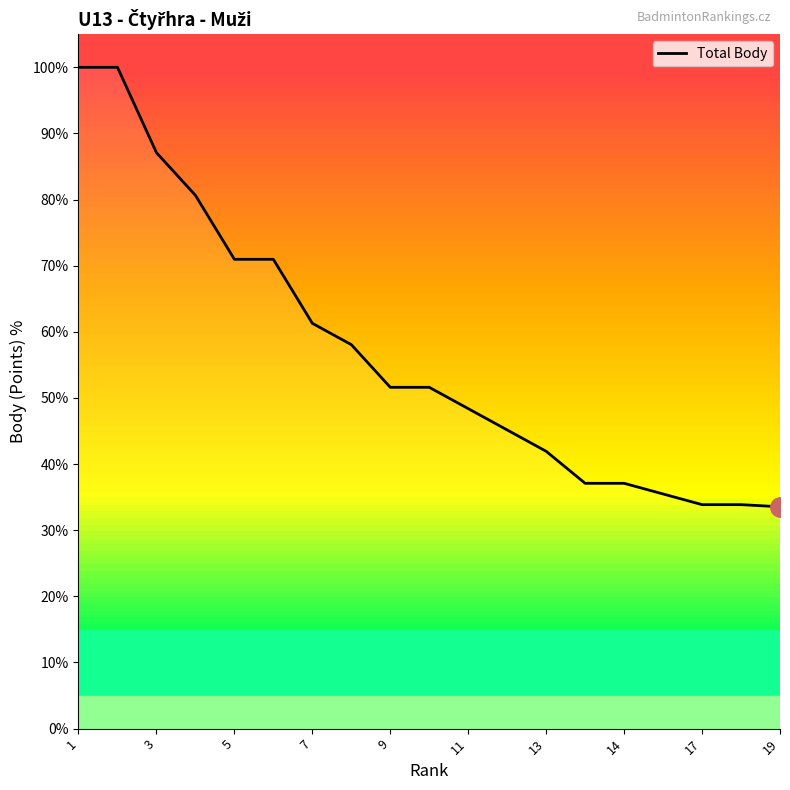

What is the difference between the maximum and minimum values?

66.5